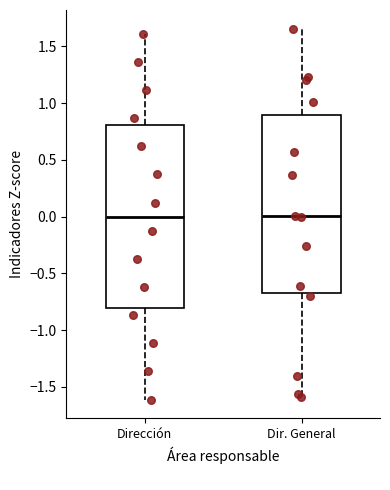

Reading left to right, read every box against the y-axis: the position of its median line, the range the box covers, and the ends of its whiskers. The values are not printed on the chart, so give them approximately, as read against the axis.

Dirección: median 0.00, box -0.80 to 0.80, whiskers -1.60 to 1.60
Dir. General: median 0.00, box -0.70 to 0.90, whiskers -1.60 to 1.65